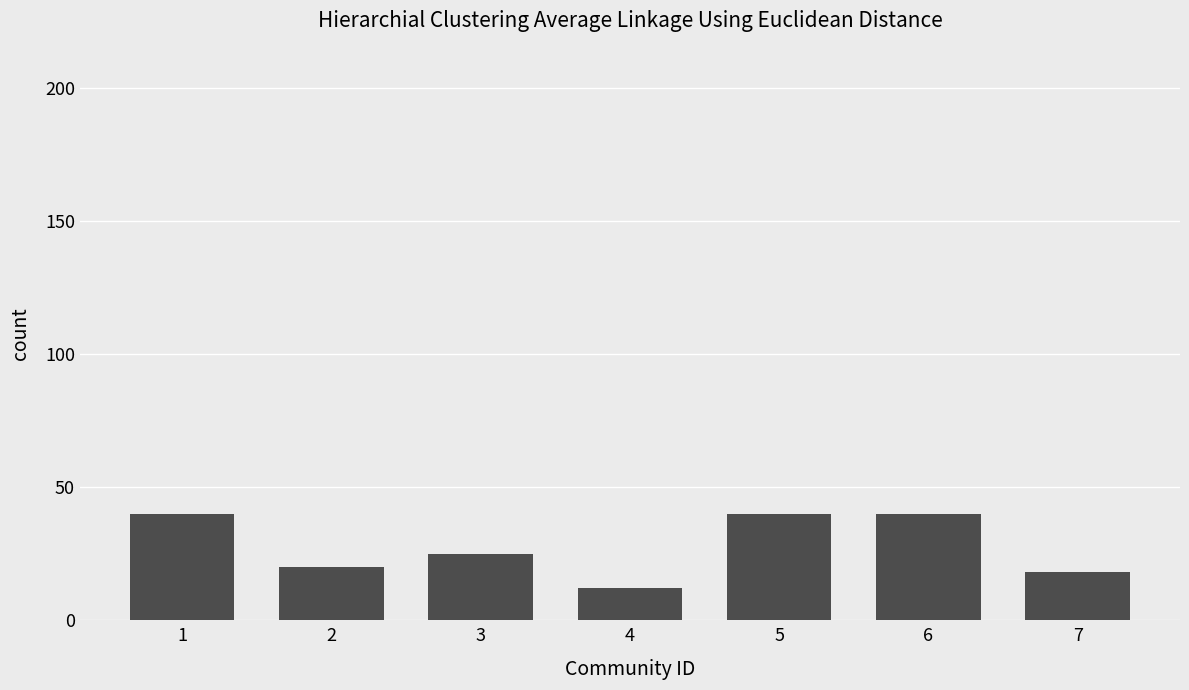

What is the value of the 3rd bar from the left?

25